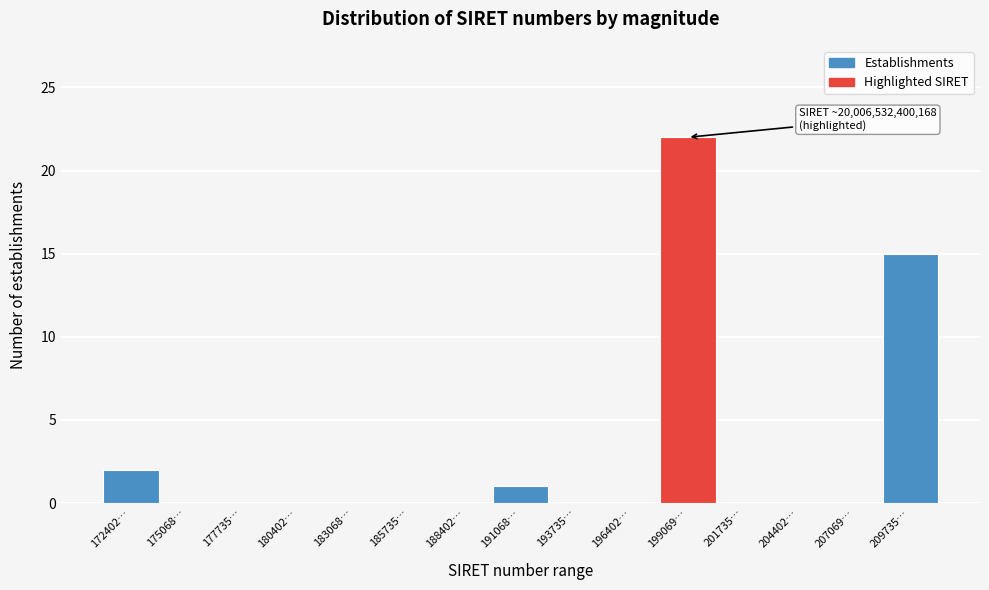

Reading left to right, extract all data points from this chart.

172402…=2	175068…=0	177735…=0	180402…=0	183068…=0	185735…=0	188402…=0	191068…=1	193735…=0	196402…=0	199069…=22	201735…=0	204402…=0	207069…=0	209735…=15